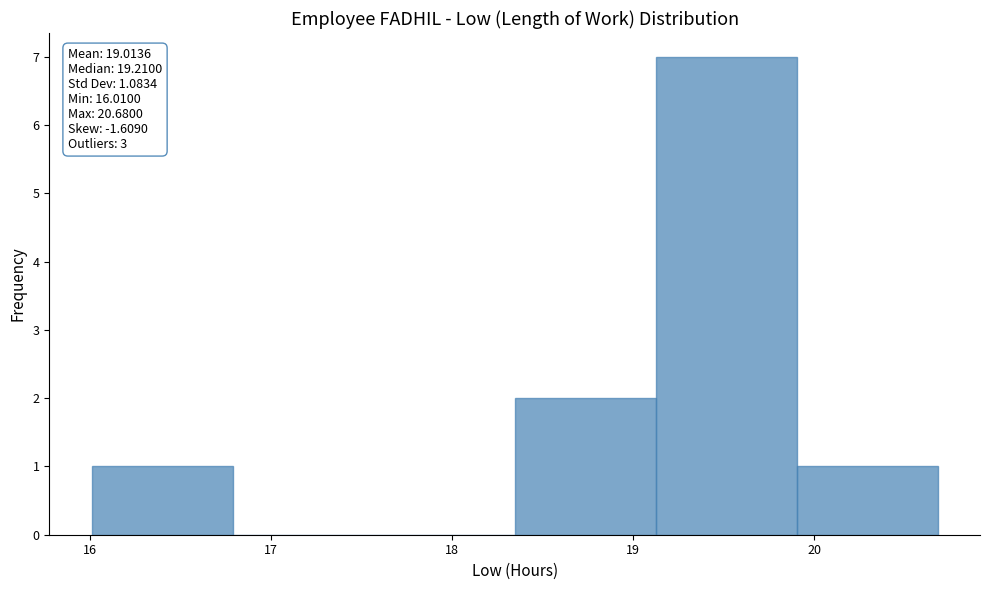

Over which range of the x-axis is the bar tallest?

19.1 to 19.9